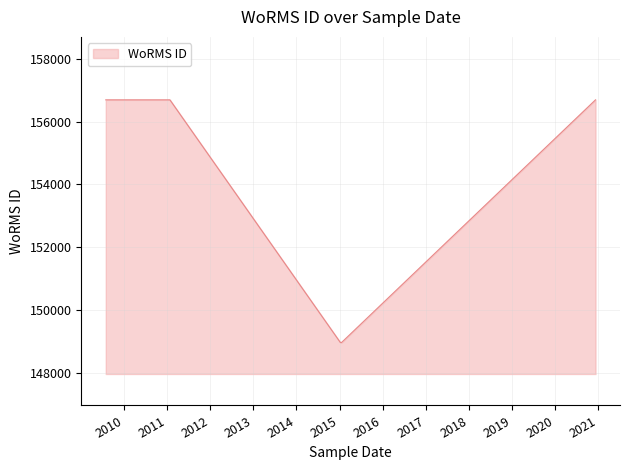

At which label is the value closest to 152834?

08-01-2015